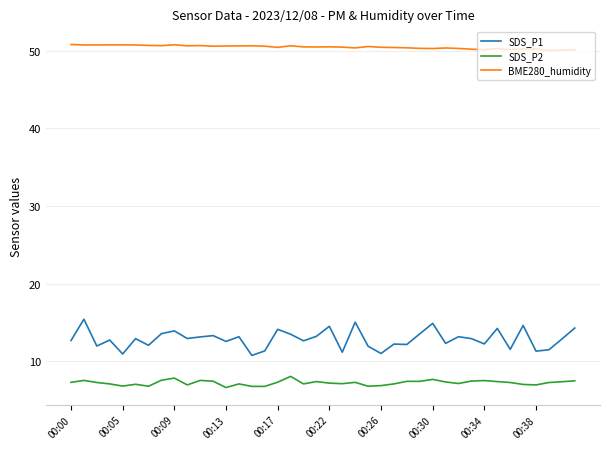

Rank the series by their maximum value, from highest to lowest.

BME280_humidity, SDS_P1, SDS_P2